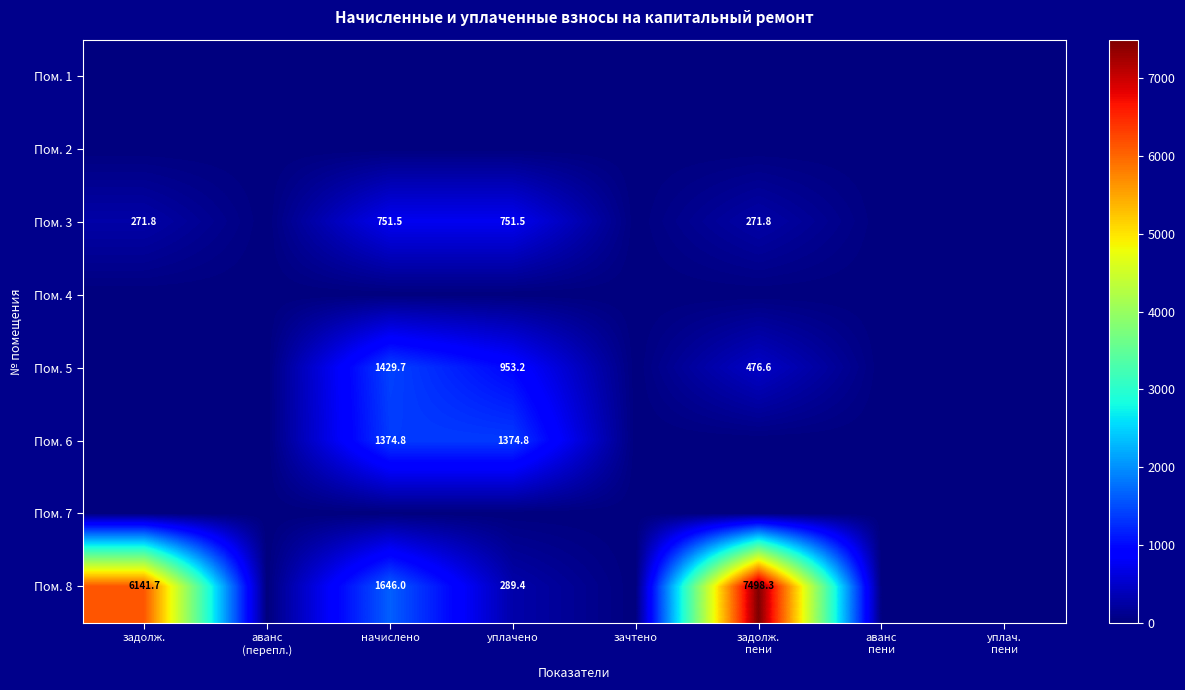

What is the average value of the Пом. 3 series?

255.8